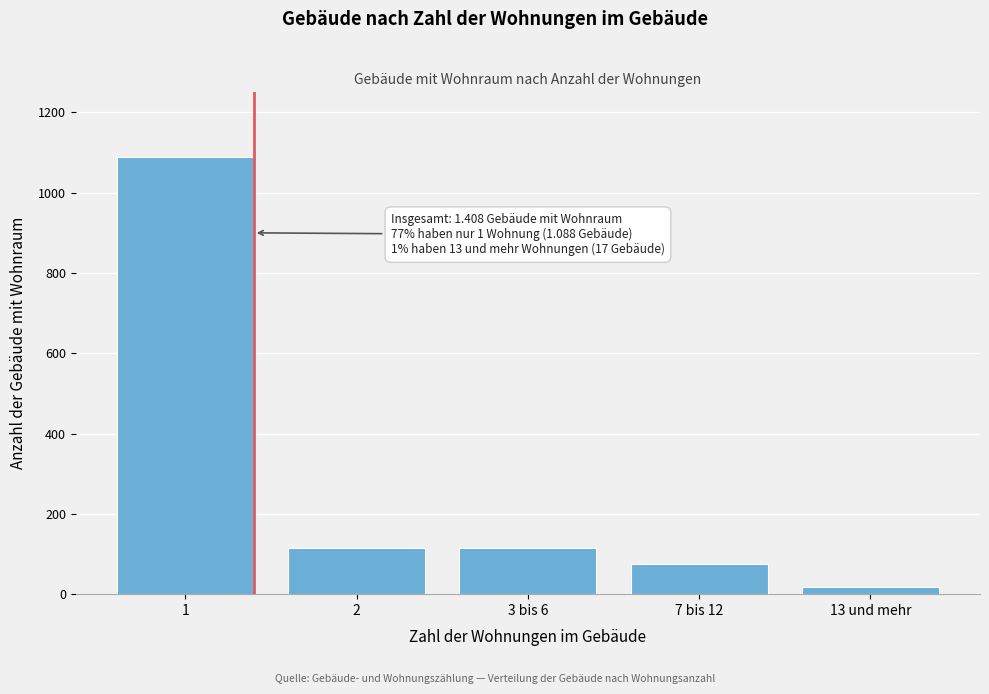

Reading left to right, transcribe all the data shown in this chart.

1=1088	2=115	3 bis 6=115	7 bis 12=74	13 und mehr=17